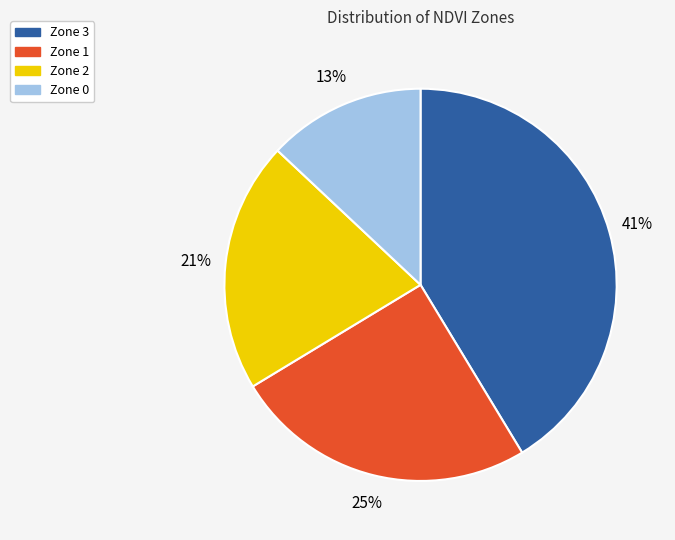

Which category has the smallest portion of the pie?

Zone 0